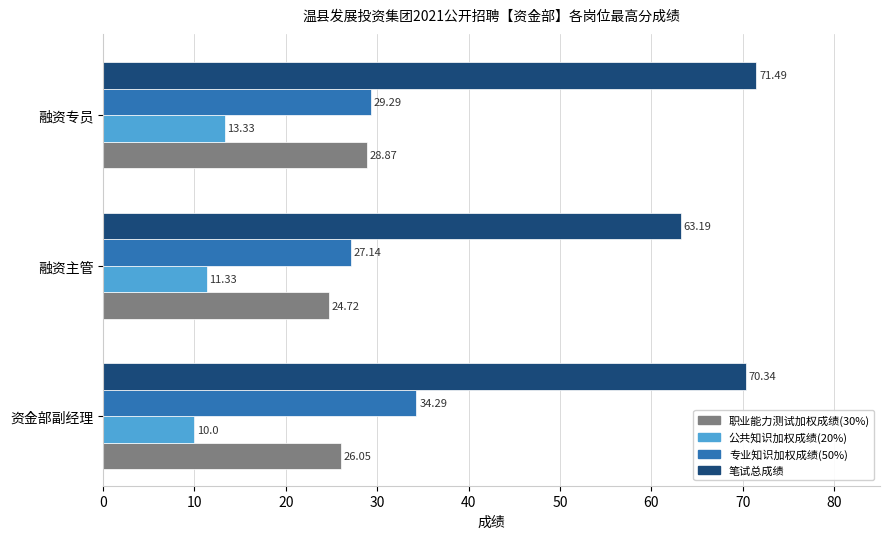

Which series has the widest spread of values?

笔试总成绩